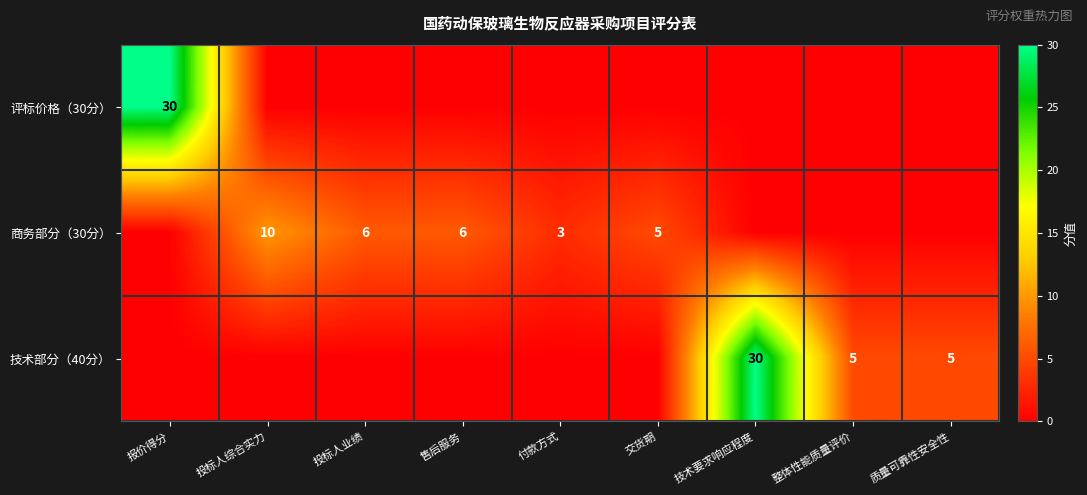

What is the total value across all series at 投标人综合实力?

10